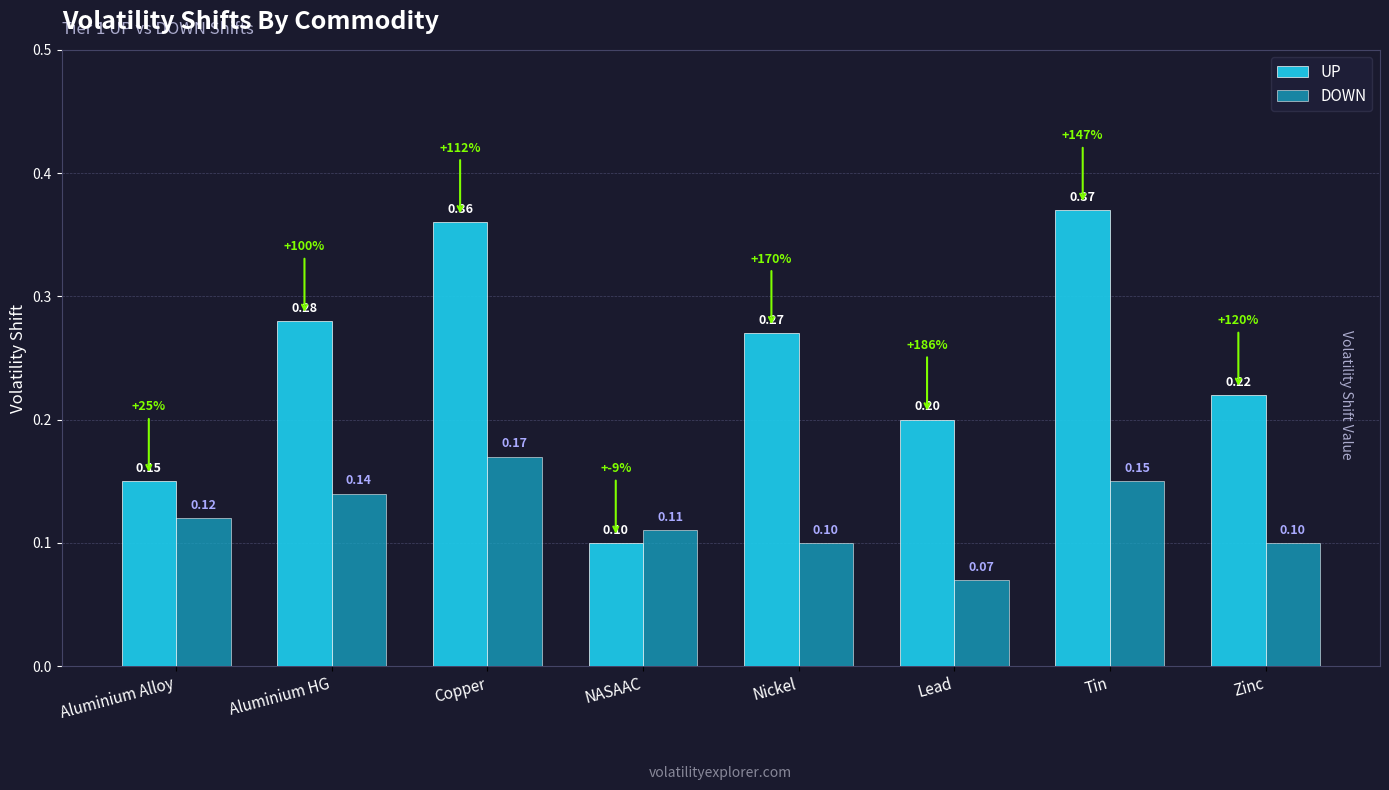

What is the difference between the maximum and minimum values in the DOWN series?

0.1